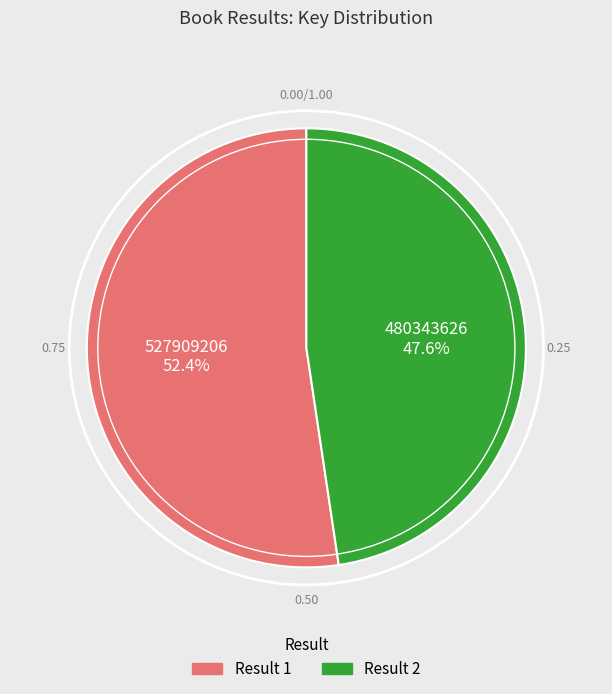

Is there any slice that represents more than half of the pie?

Yes